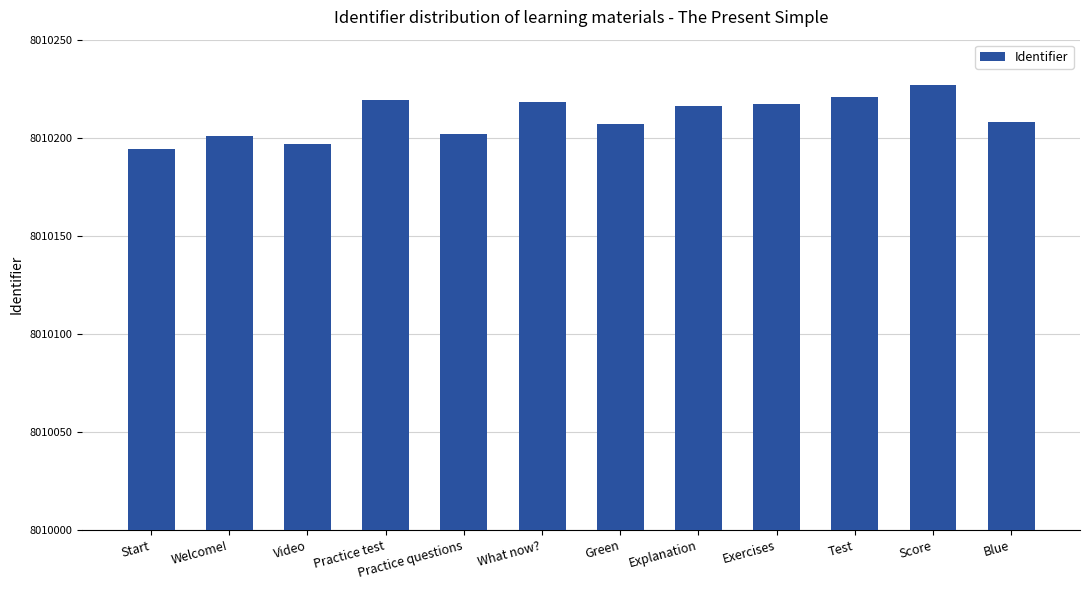

What is the value of the 8th bar from the left?

216